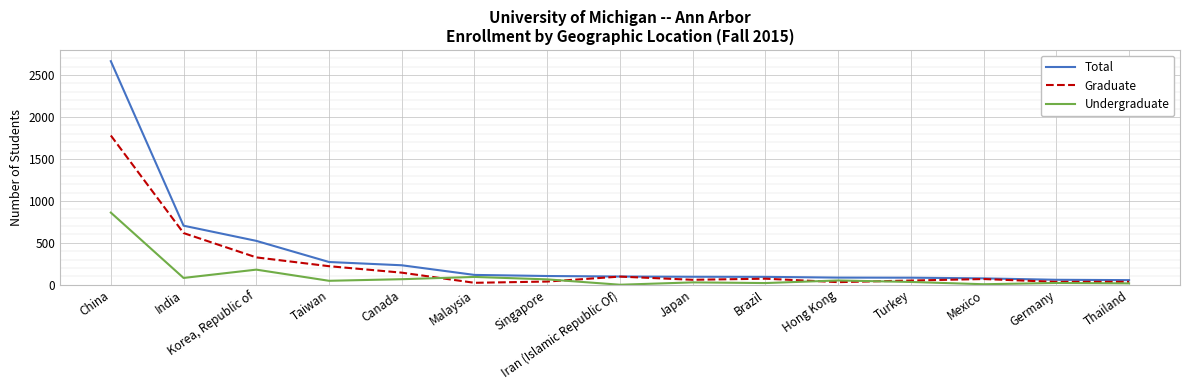

Where is Graduate nearest to the value 902?

India